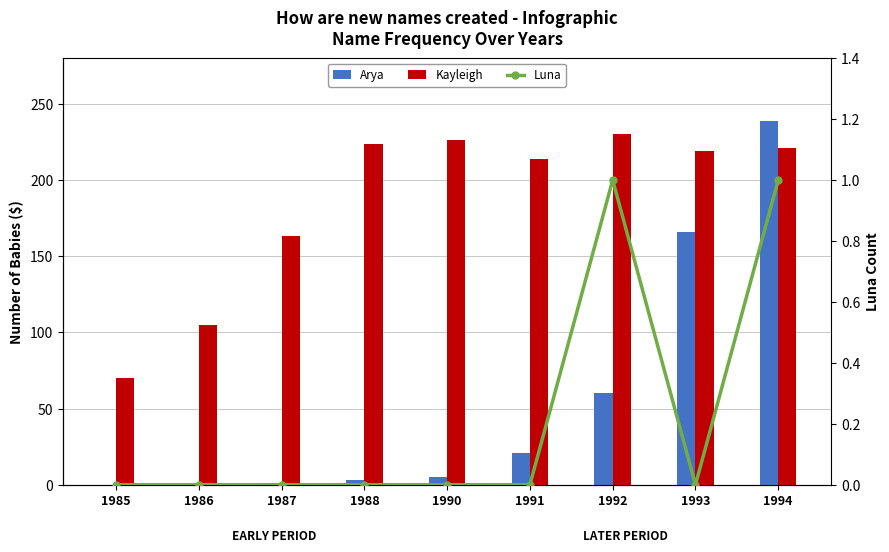

Rank the series by their maximum value, from highest to lowest.

Arya, Kayleigh, Luna